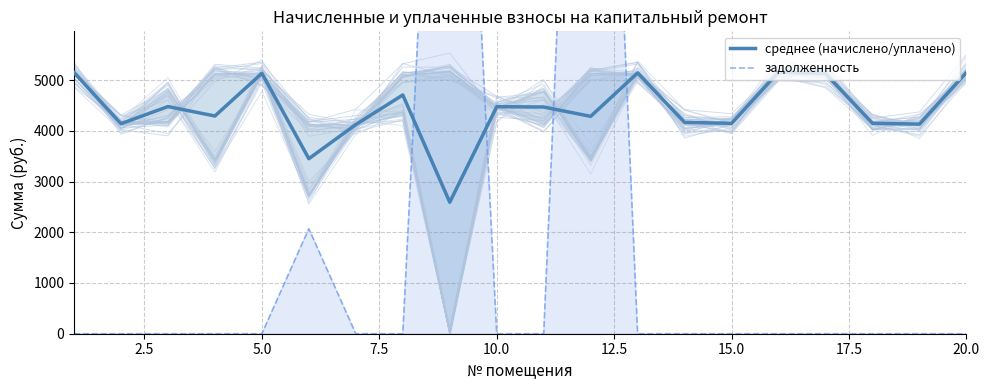

Is it true that среднее (начислено/уплачено) equals 2779.3 at 5.0?

False